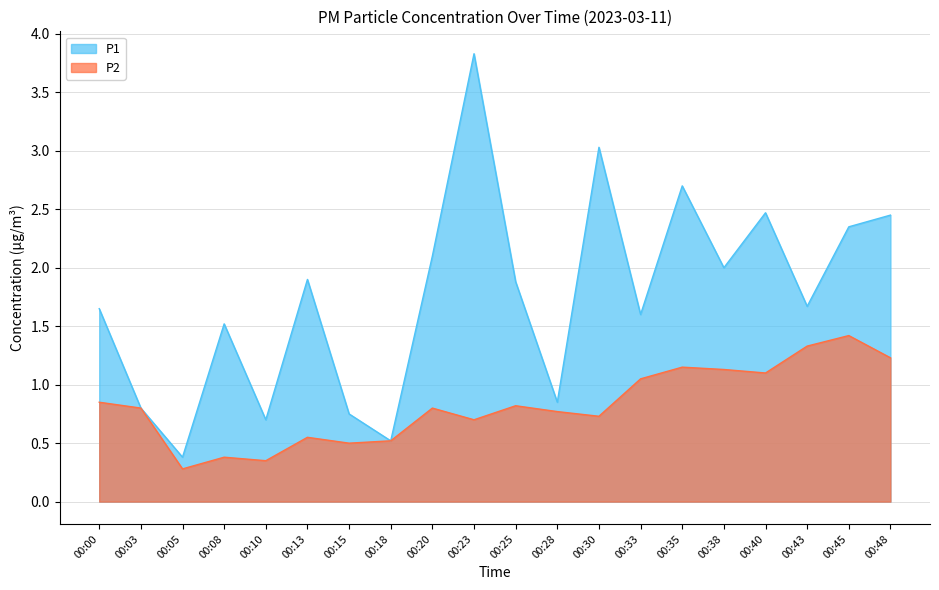

Which has a higher value, 00:25 or 00:05?

00:25